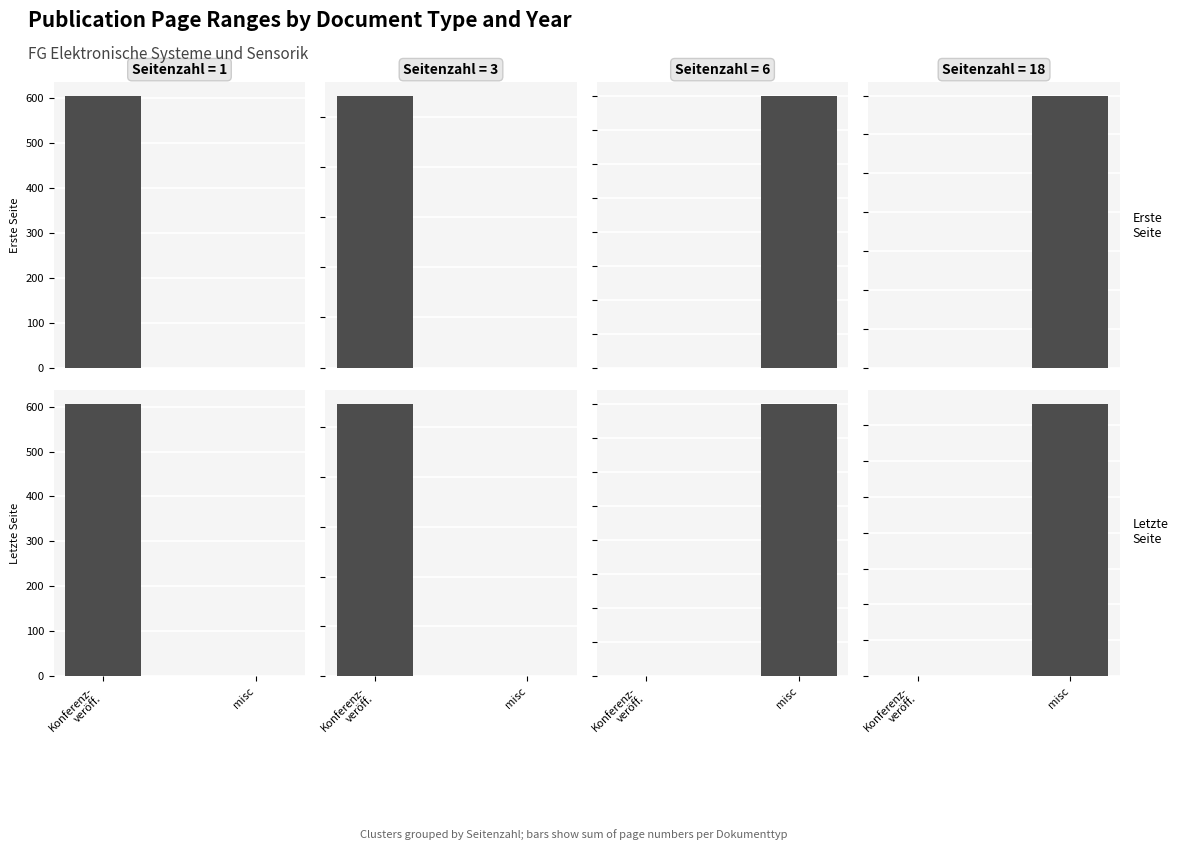

The Quelle:Erste Seite series shows 0 at Konferenz-
veröff.. True or false?

True